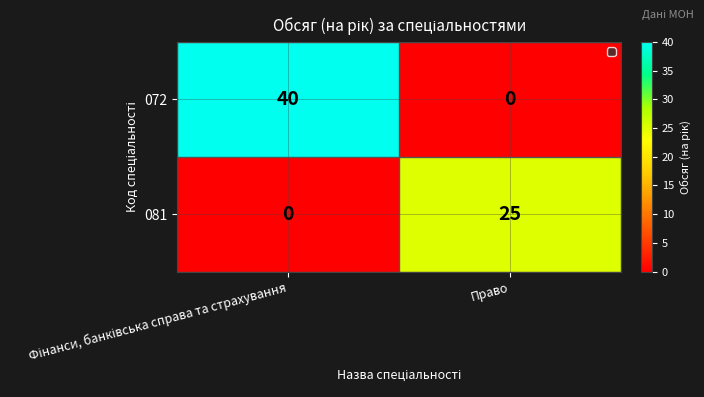

The 081 series shows 25 at Право. True or false?

True